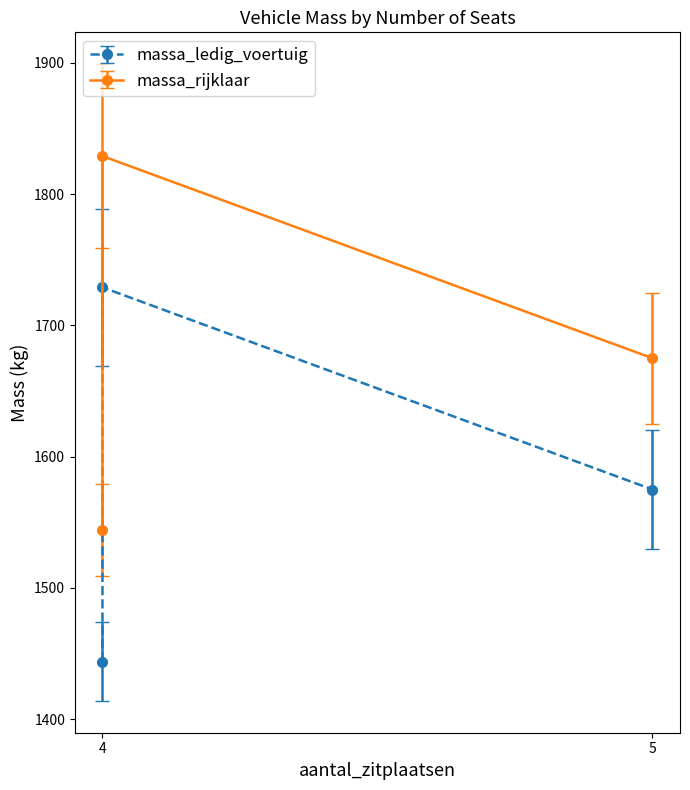

What is the difference between the second highest and minimum values in the massa_ledig_voertuig series?

131